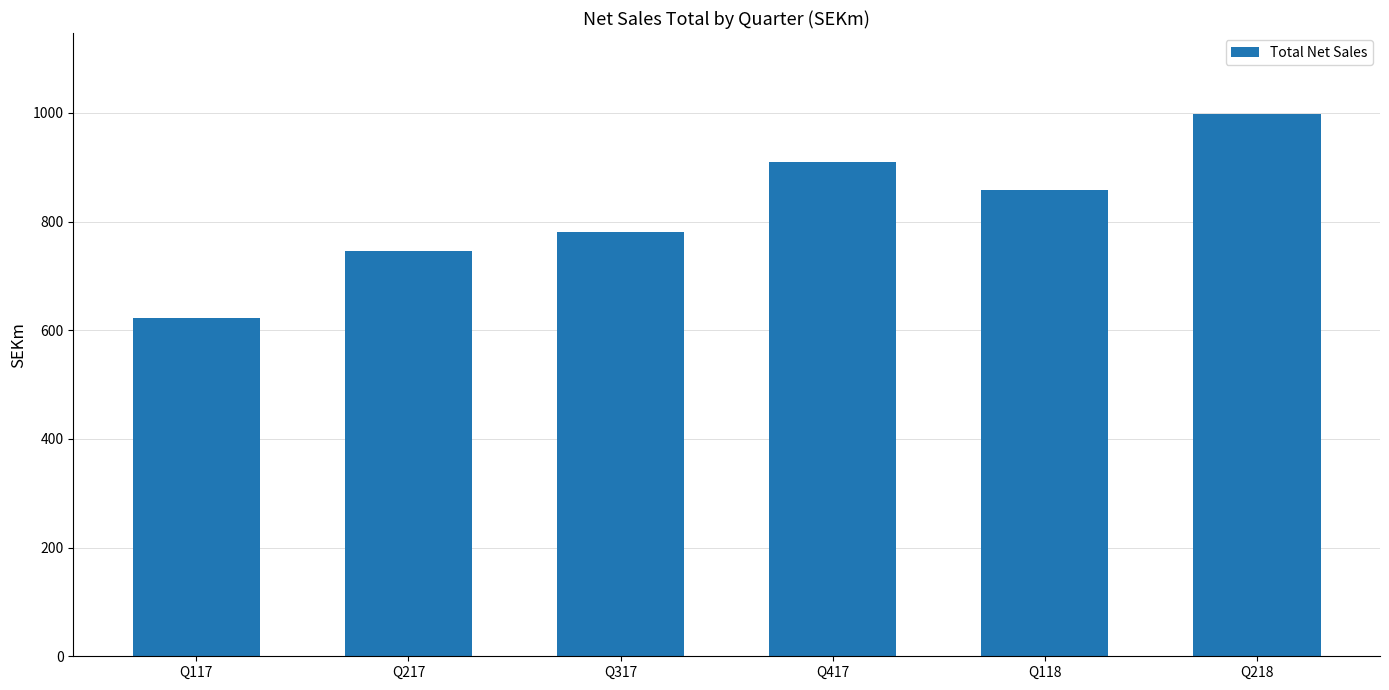

What is the change in value from Q117 to Q218?

+375.2